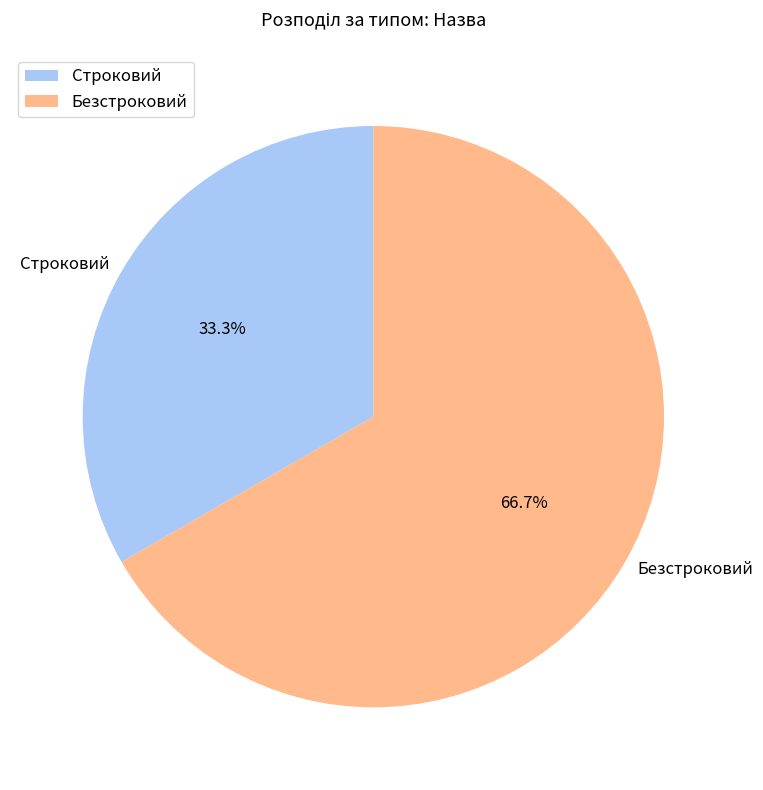

Which category has the smallest portion of the pie?

Строковий